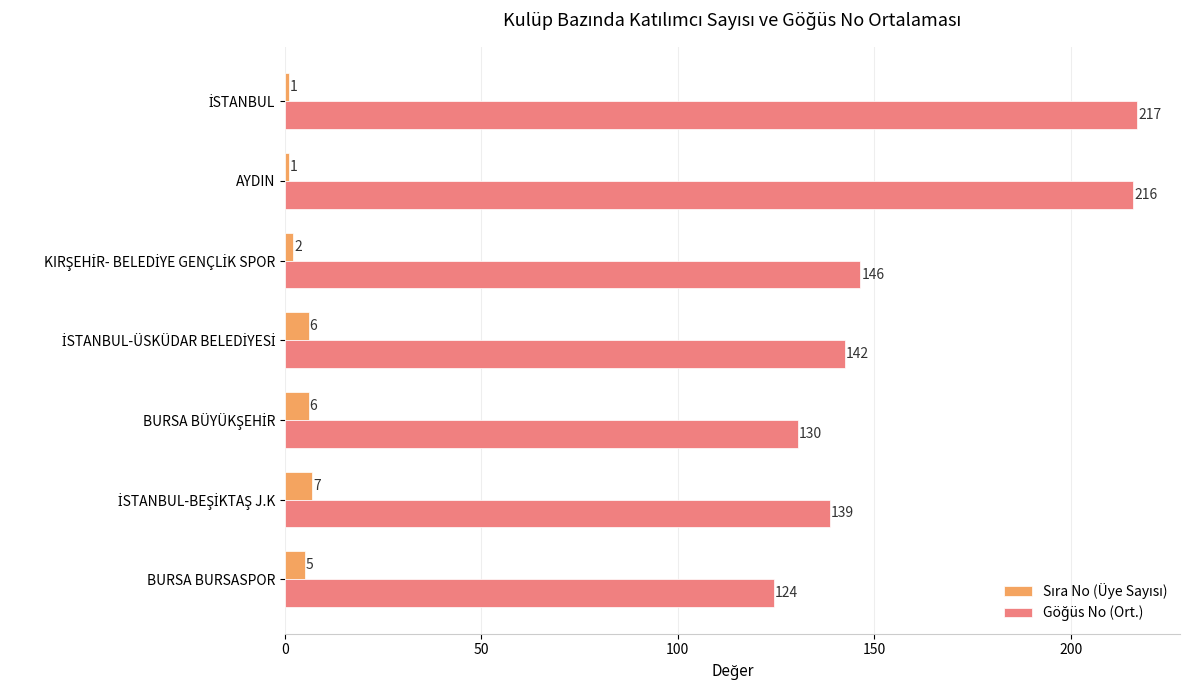

What is the difference between the highest and lowest values at AYDIN?

215.0